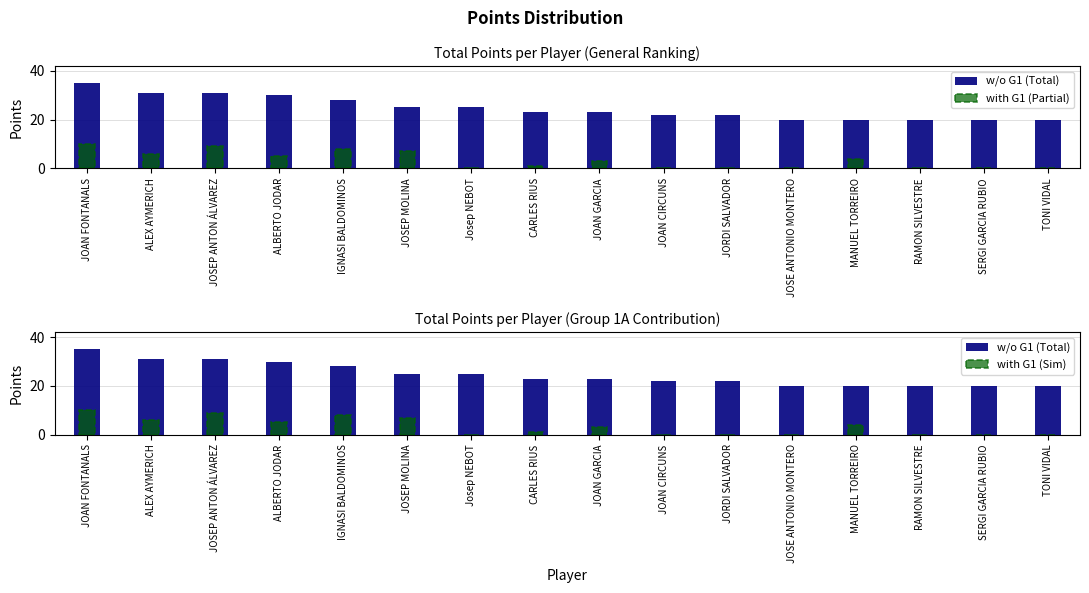

What is the difference between the maximum and minimum values in the with G1 (Sim) series?

10